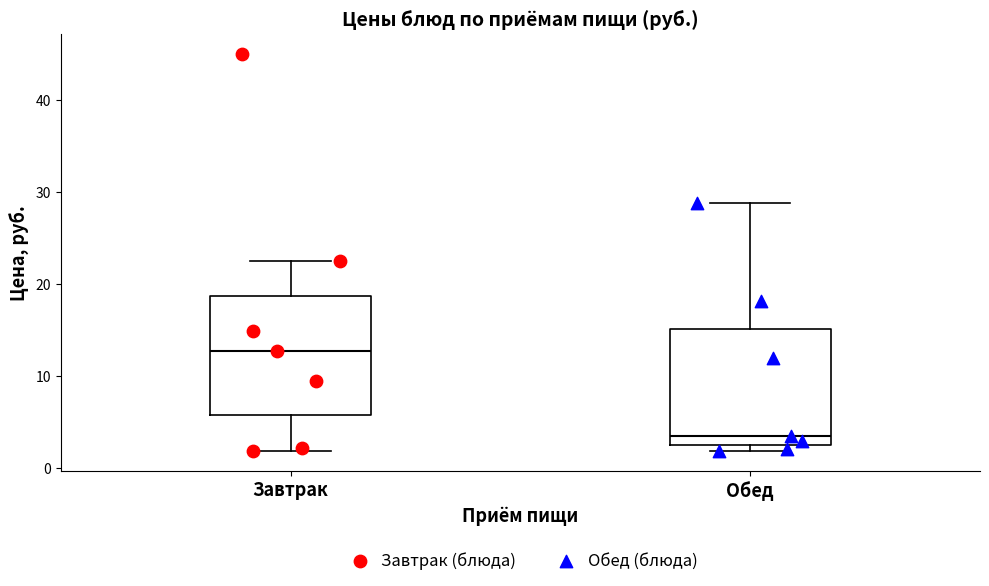

Which box's median line is the lowest?

Обед